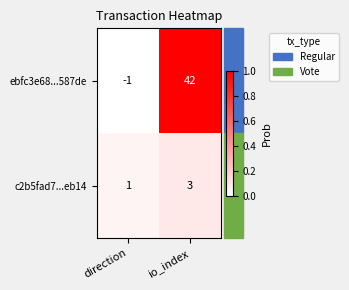

What value does the ebfc3e68...587de series have at io_index?

42